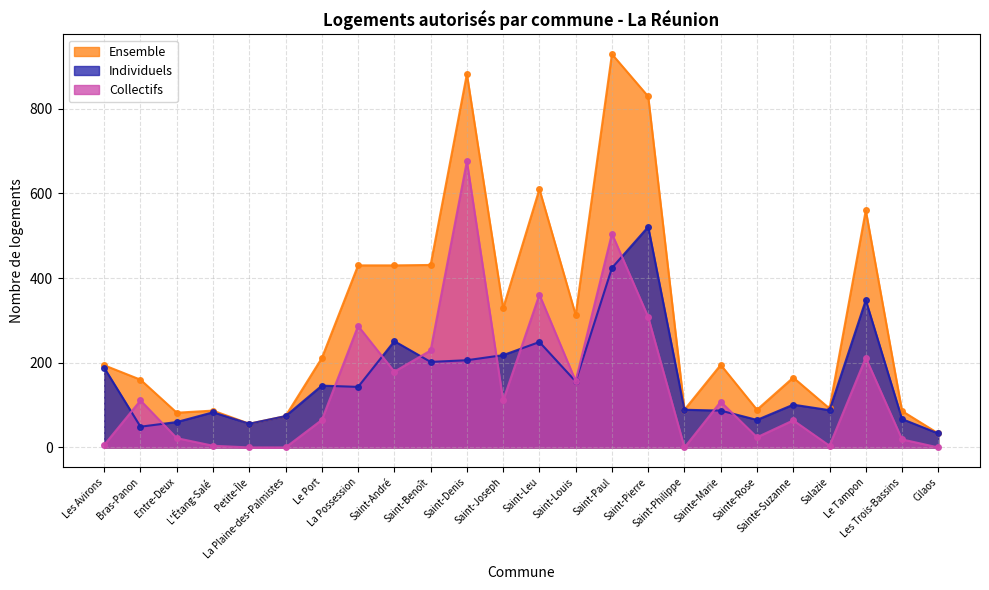

Reading left to right, transcribe all the data shown in this chart.

Ensemble: Les Avirons=194	Bras-Panon=160	Entre-Deux=82	L'Étang-Salé=87	Petite-Île=56	La Plaine-des-Palmistes=74	Le Port=211	La Possession=430	Saint-André=430	Saint-Benoît=431	Saint-Denis=882	Saint-Joseph=329	Saint-Leu=610	Saint-Louis=313	Saint-Paul=929	Saint-Pierre=829	Saint-Philippe=89	Sainte-Marie=195	Sainte-Rose=89	Sainte-Suzanne=165	Salazie=92	Le Tampon=560	Les Trois-Bassins=86	Cilaos=33
Individuels: Les Avirons=188	Bras-Panon=49	Entre-Deux=60	L'Étang-Salé=83	Petite-Île=56	La Plaine-des-Palmistes=74	Le Port=146	La Possession=143	Saint-André=251	Saint-Benoît=202	Saint-Denis=206	Saint-Joseph=218	Saint-Leu=249	Saint-Louis=156	Saint-Paul=424	Saint-Pierre=521	Saint-Philippe=89	Sainte-Marie=87	Sainte-Rose=65	Sainte-Suzanne=101	Salazie=88	Le Tampon=348	Les Trois-Bassins=67	Cilaos=33
Collectifs: Les Avirons=6	Bras-Panon=111	Entre-Deux=22	L'Étang-Salé=4	Petite-Île=0	La Plaine-des-Palmistes=0	Le Port=65	La Possession=287	Saint-André=179	Saint-Benoît=229	Saint-Denis=676	Saint-Joseph=111	Saint-Leu=361	Saint-Louis=157	Saint-Paul=505	Saint-Pierre=308	Saint-Philippe=0	Sainte-Marie=108	Sainte-Rose=24	Sainte-Suzanne=64	Salazie=4	Le Tampon=212	Les Trois-Bassins=19	Cilaos=0